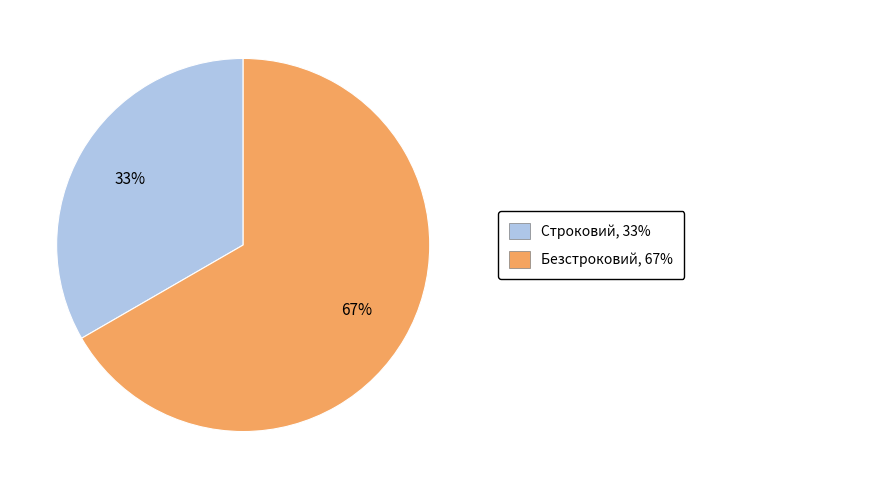

To the nearest percent, what is the average slice percentage?

50%